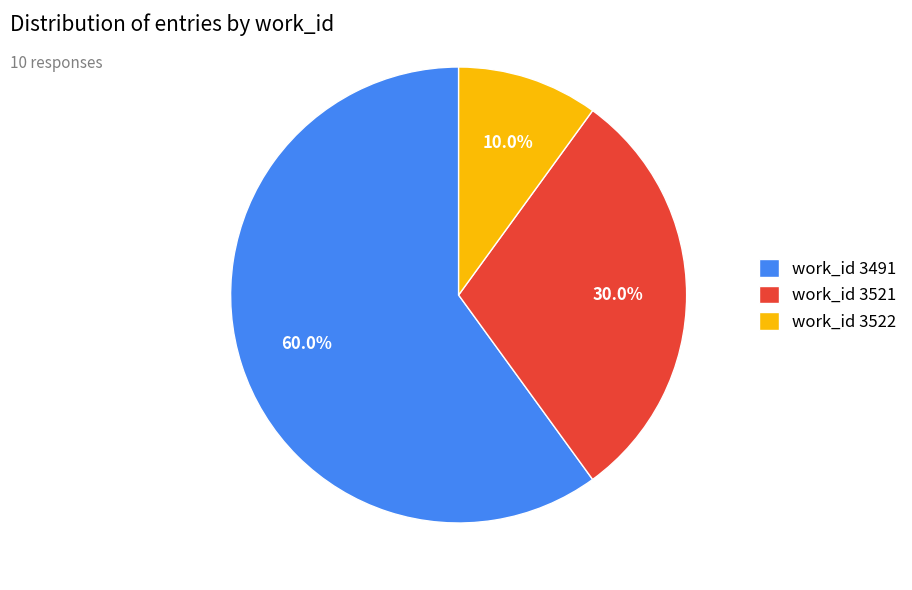

Rank the categories by value from lowest to highest.

work_id 3522, work_id 3521, work_id 3491